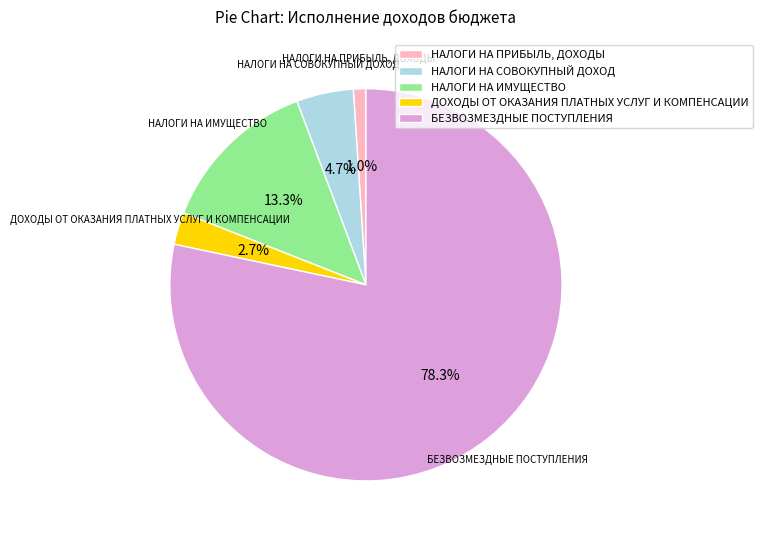

Does any single category account for the majority?

Yes